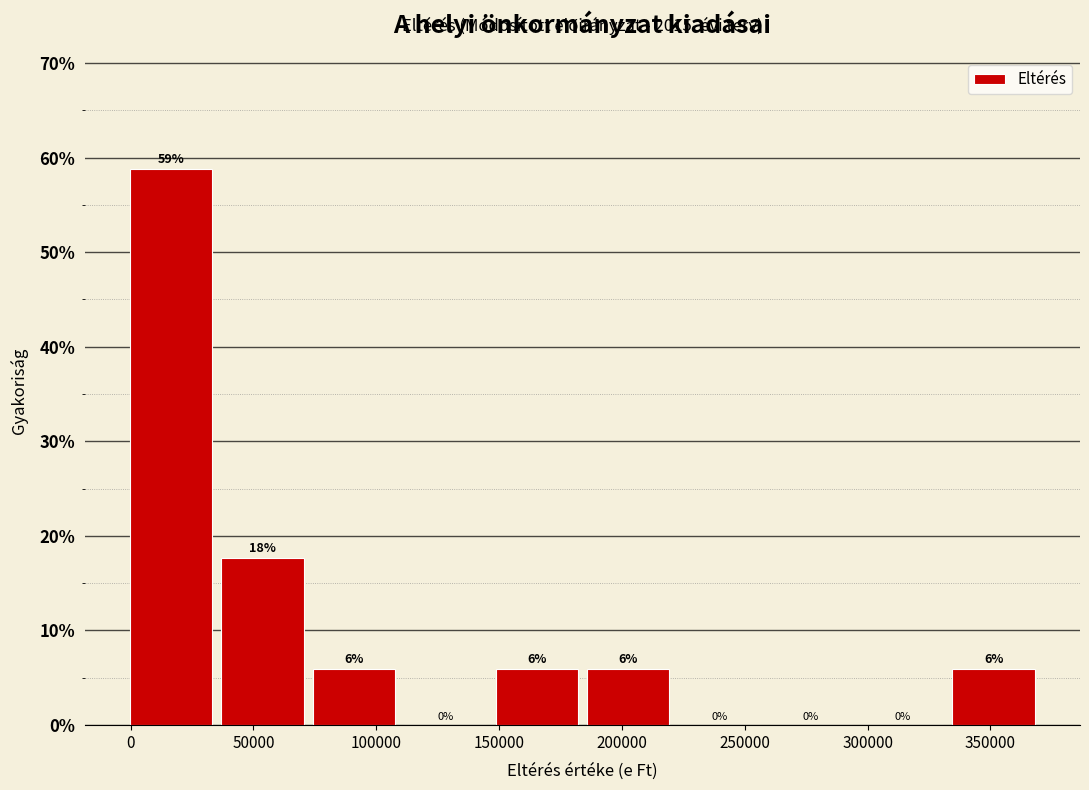

Which range on the x-axis has the tallest bar?

0 to 35000